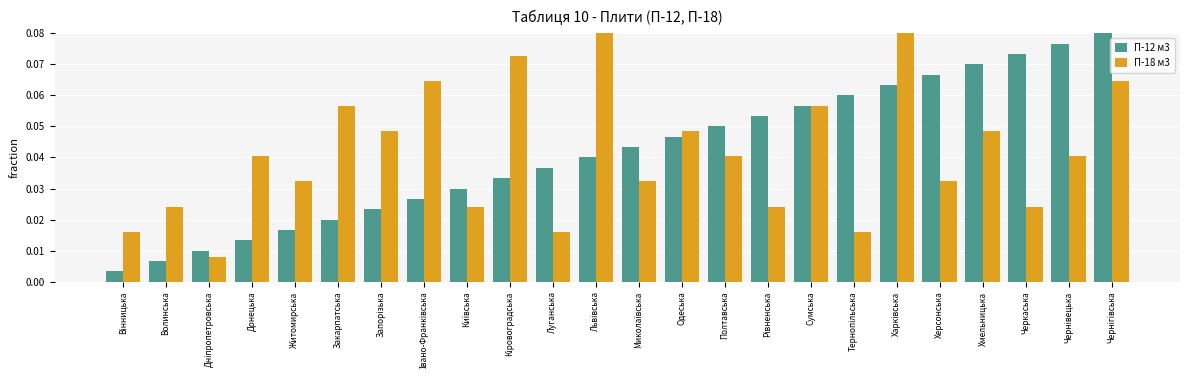

What are all the series names shown in the legend?

П-12 м3, П-18 м3